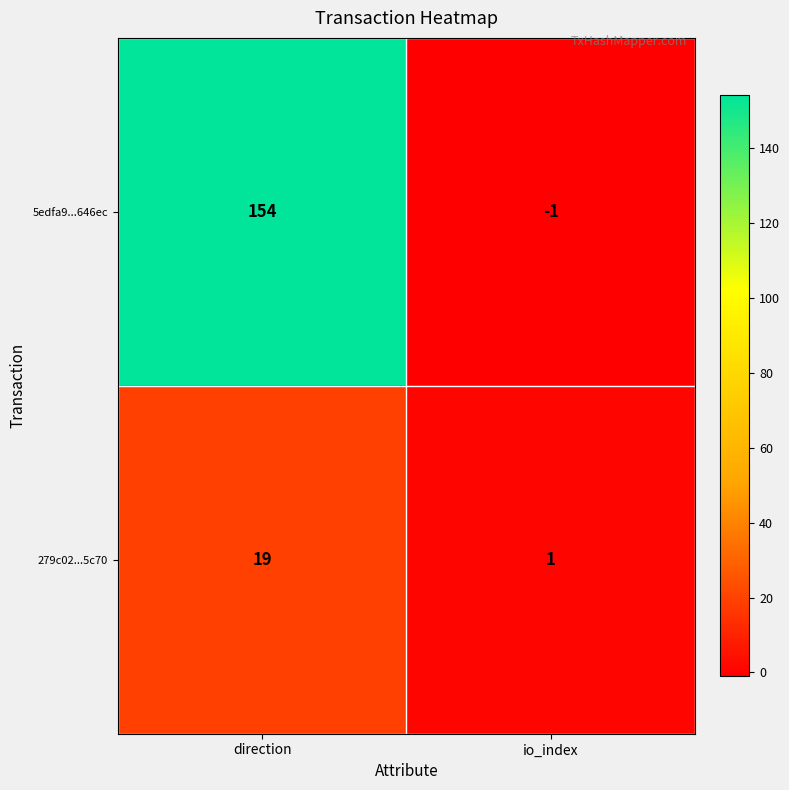

Between direction and io_index, which series saw the biggest shift?

5edfa9...646ec